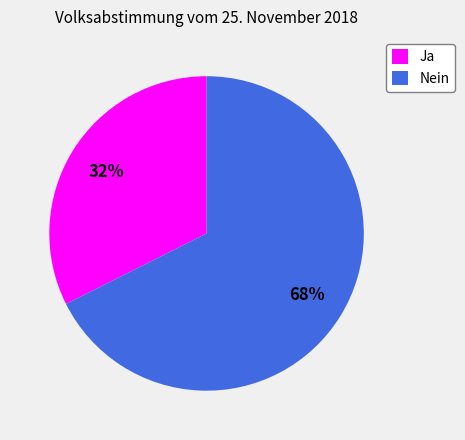

To the nearest percent, what portion does Nein represent?

68%